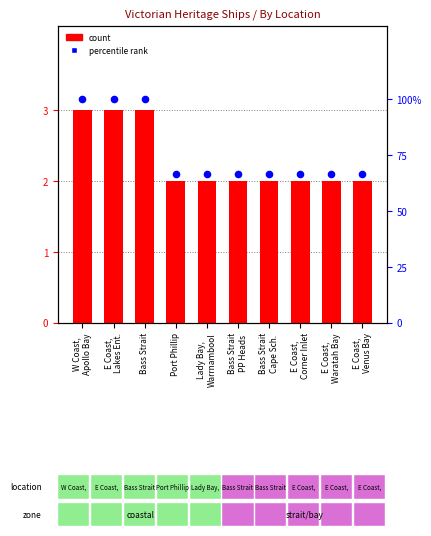

Is the value of count at Port Phillip greater than the value of percentile rank at E Coast,
Lakes Ent.?

No